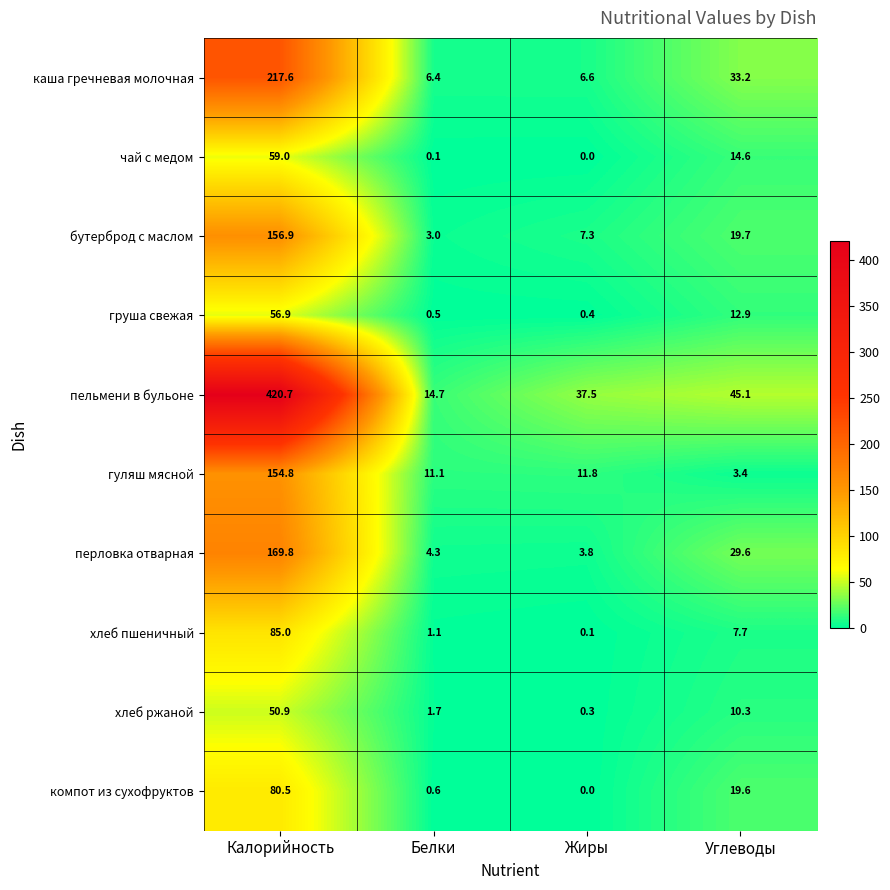

Count the number of data series in this chart.

10